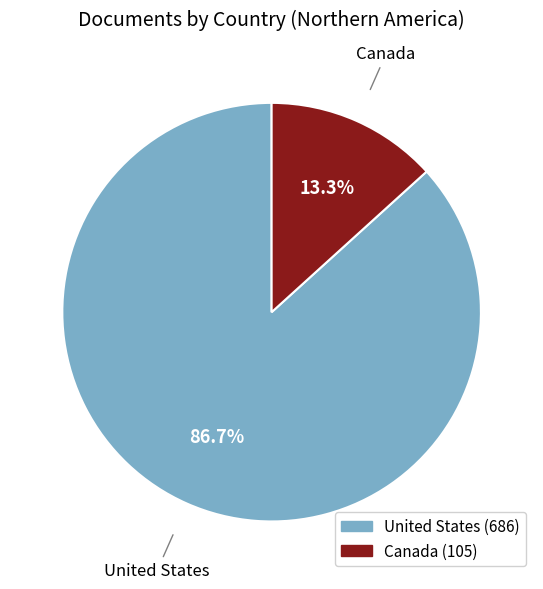

Does United States account for over 50% of the chart?

Yes